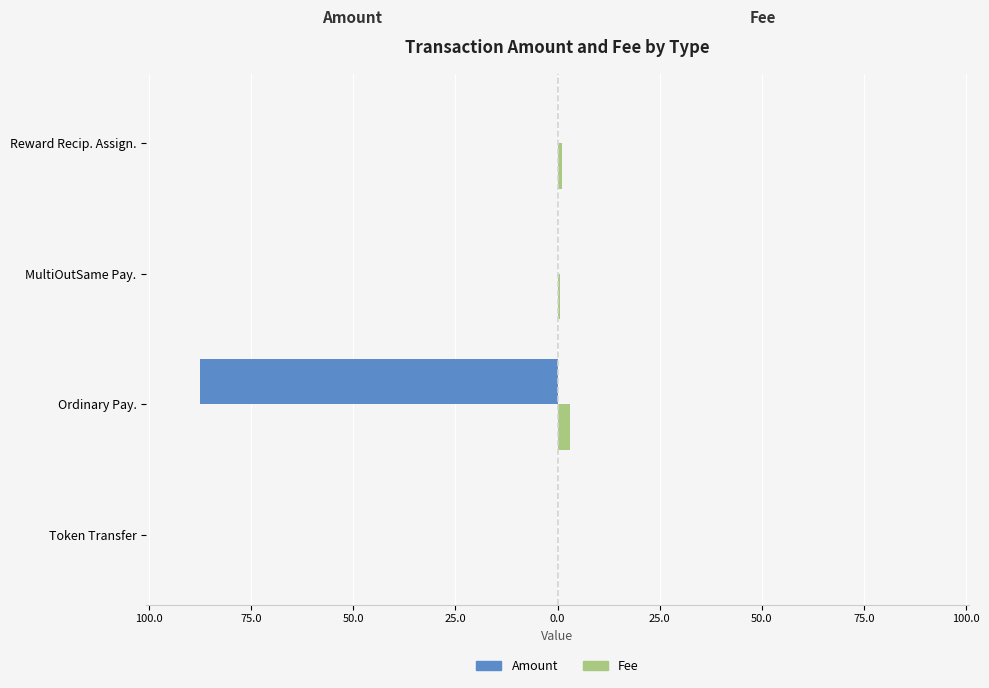

What are all the series names shown in the legend?

Amount, Fee